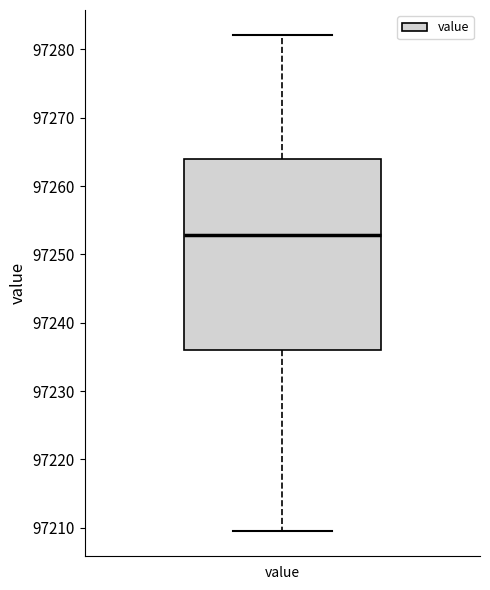

Read this box plot against the y-axis: the position of the median line, the range covered by the box, and the ends of both whiskers. The values are not printed on the chart, so give them approximately, as read against the axis.

median 97253, box 97236 to 97264, whiskers 97209 to 97282